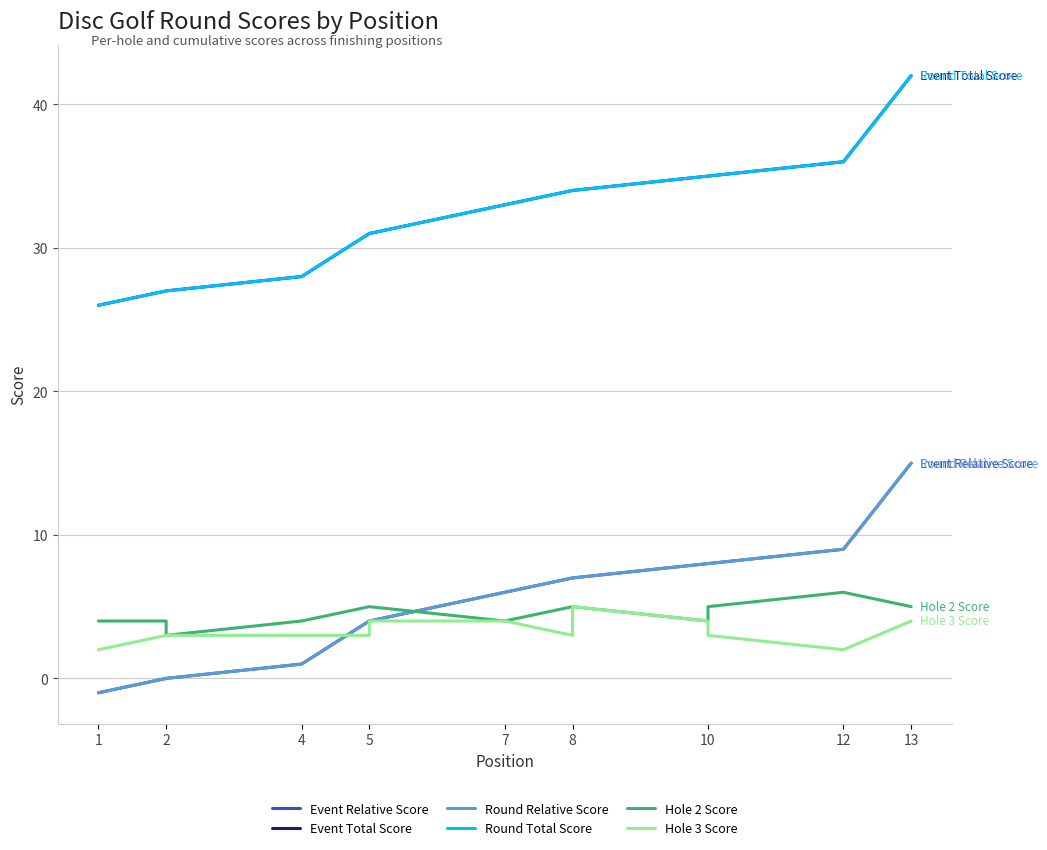

True or false: Round Total Score and Event Total Score intersect in this chart.

False